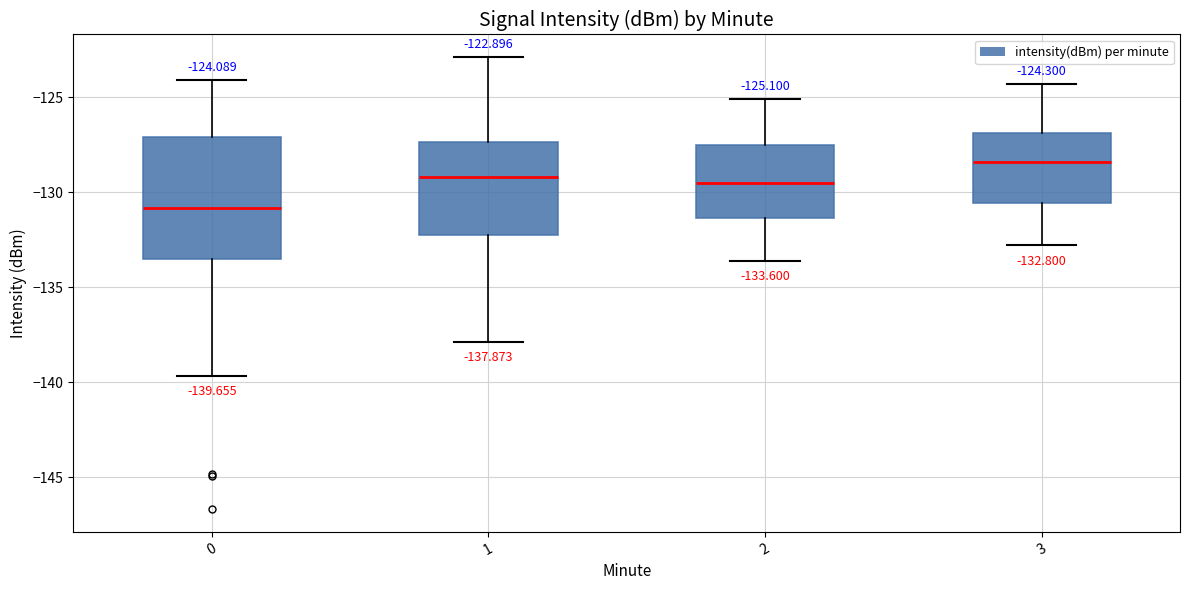

Which box has the lowest median line?

0